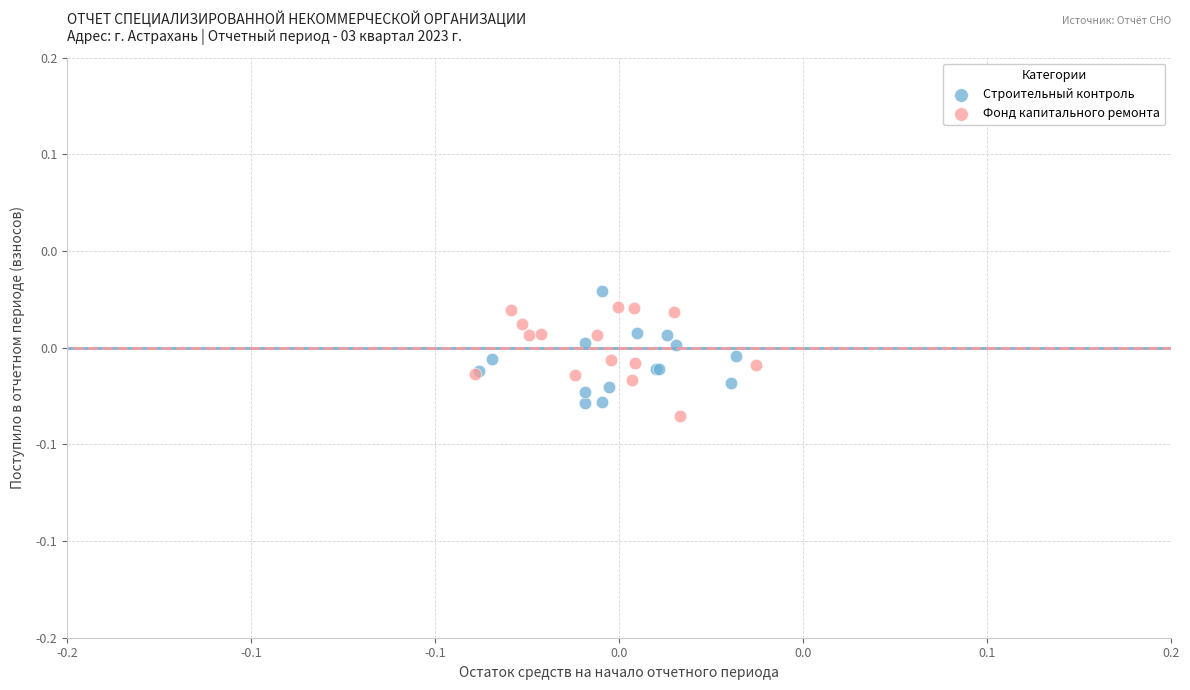

Which series contains the lowest Y value?

Фонд капитального ремонта